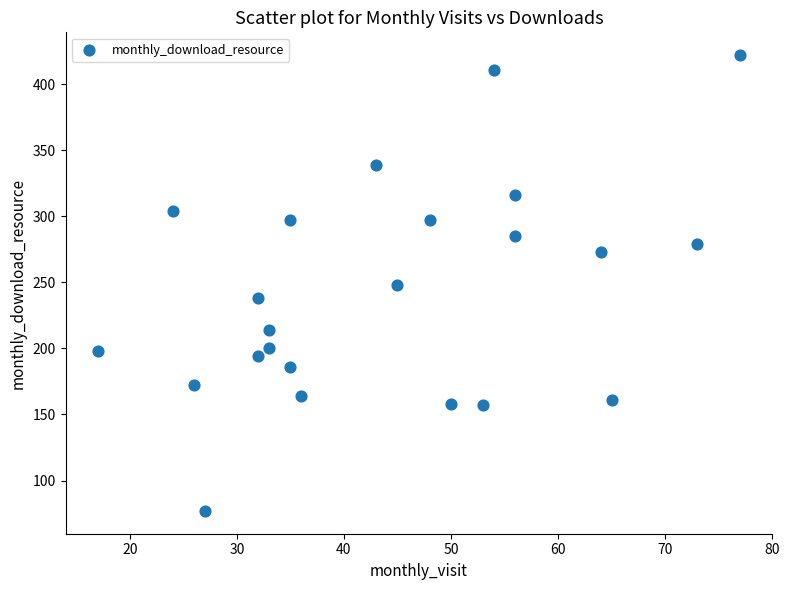

What is the range of X values (max minus min)?

60